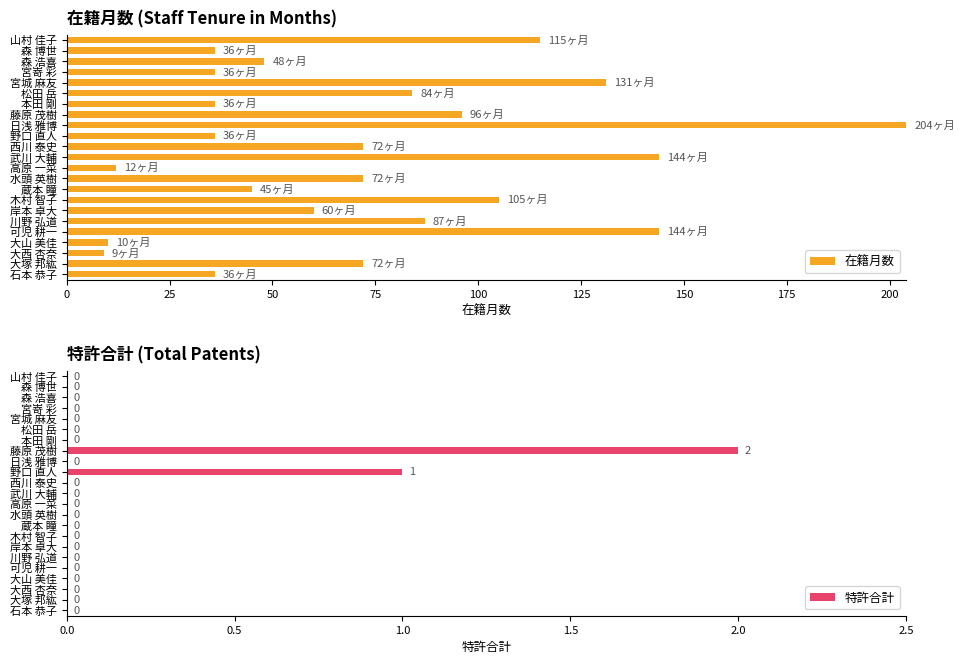

What is the sum of all 在籍月数 values?

1690